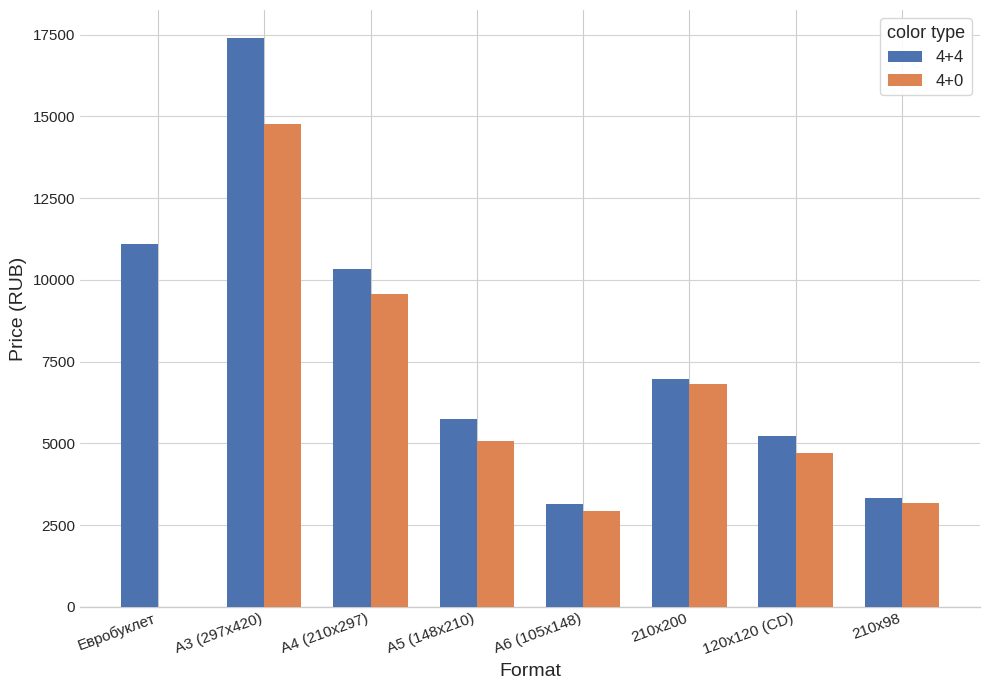

The 4+4 series shows 9090.6 at А5 (148х210). True or false?

False